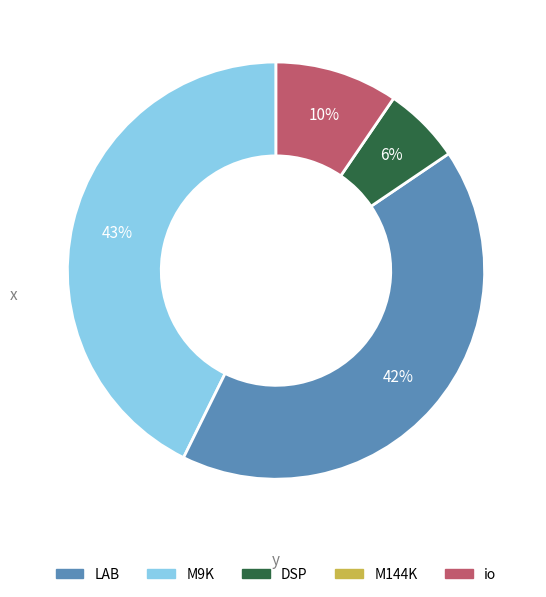

To the nearest percent, what is the difference between the largest and smallest slice percentages?

37%